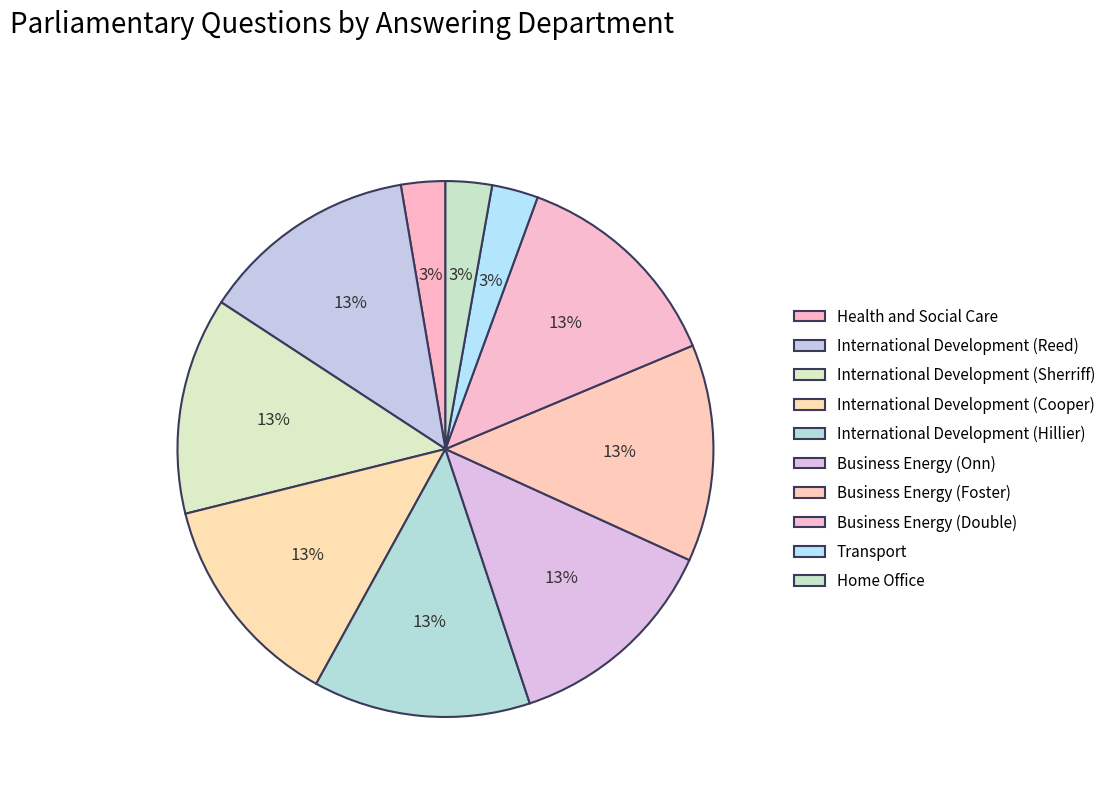

How many segments does this pie chart have?

10